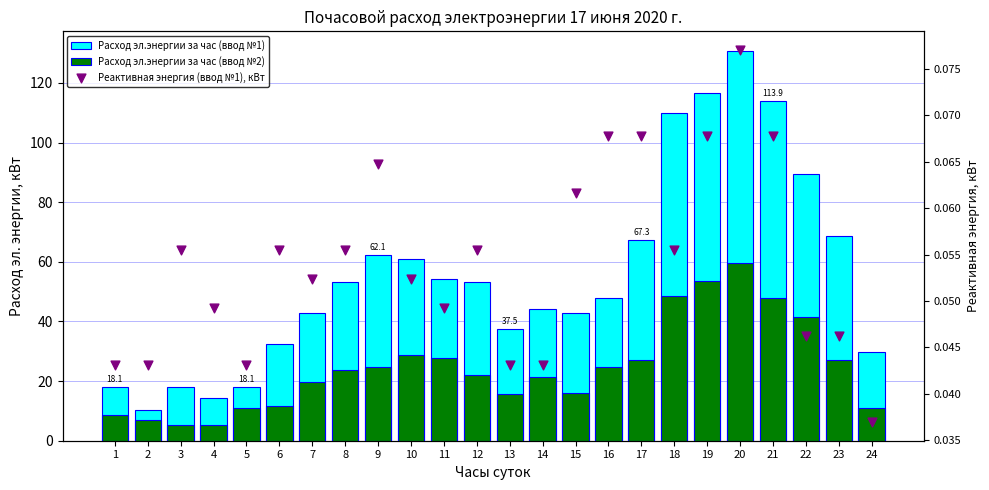

Which series has the largest Y range (max minus min)?

Расход эл.энергии за час (ввод №1)